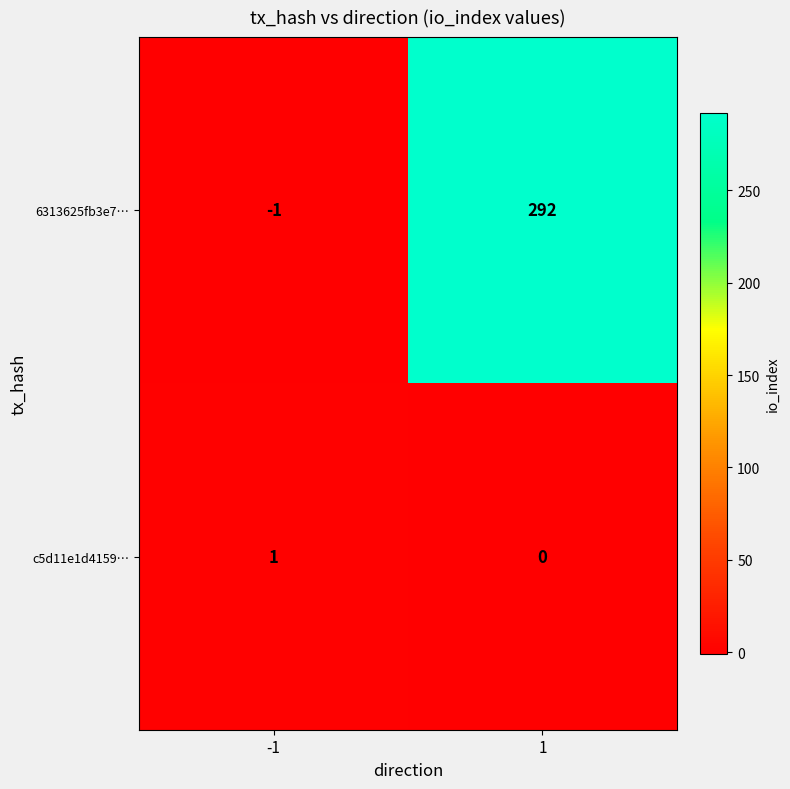

What is the maximum value shown in the chart?

292